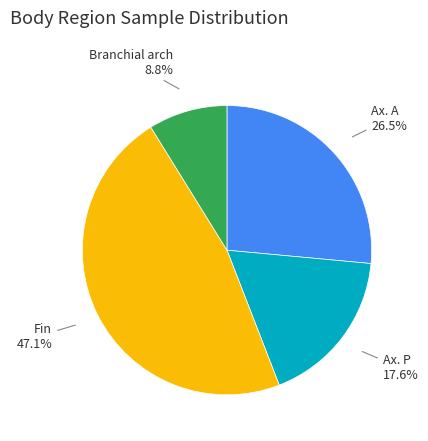

Is there any slice that represents more than half of the pie?

No